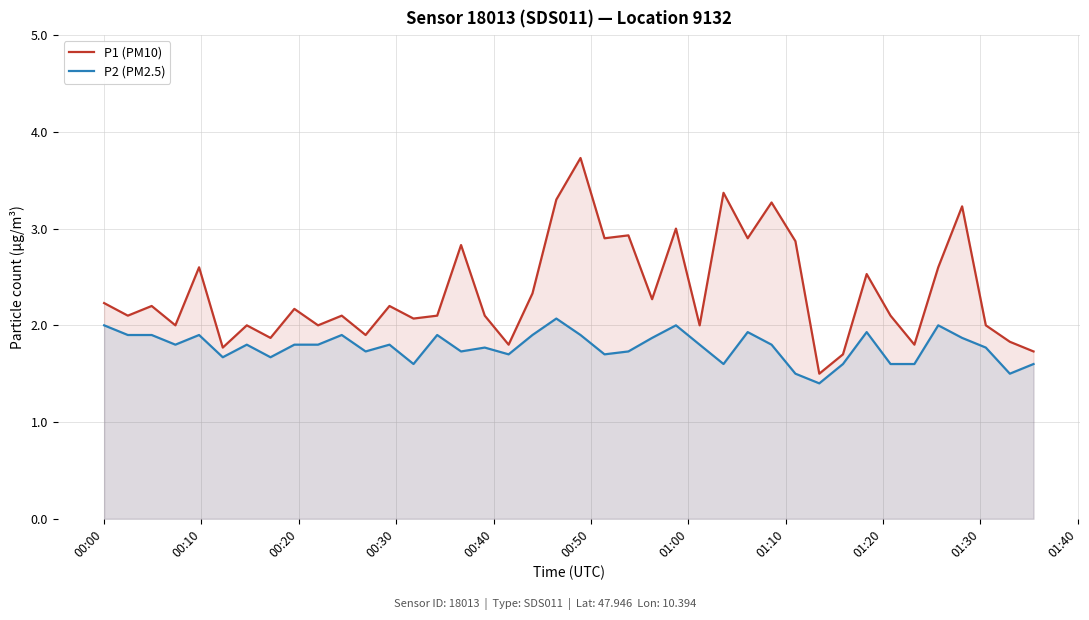

How many lines are shown in the chart?

2